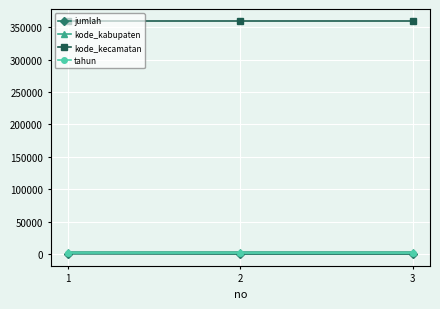

What is the value of the tahun point at the 3rd from the left?

2022